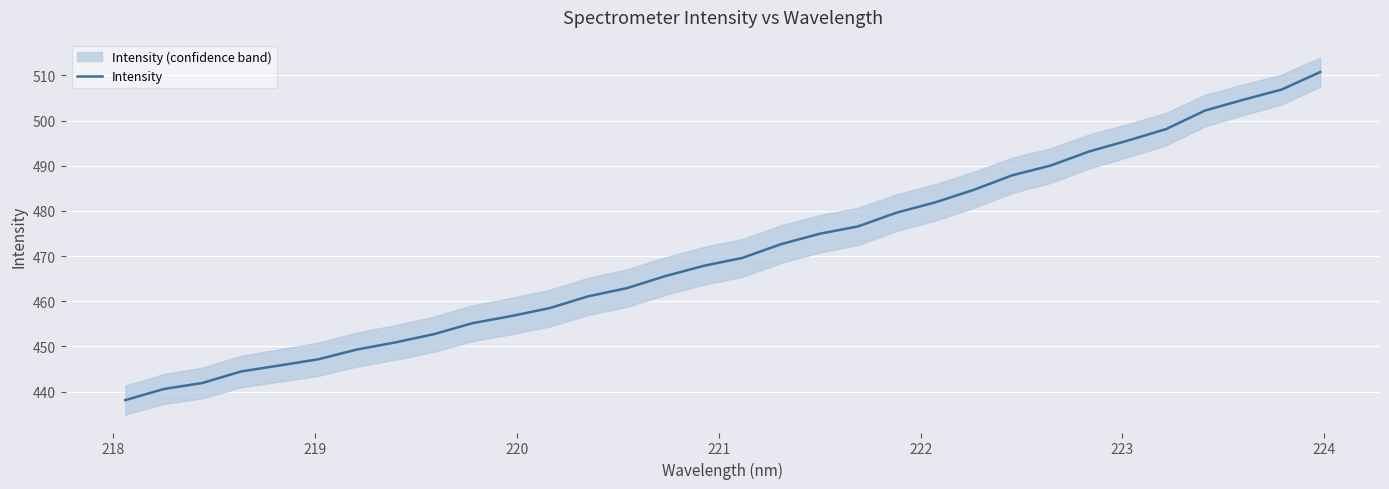

Reading left to right, transcribe all the data shown in this chart.

438.1	440.6	441.9	444.5	445.8	447.2	449.3	450.9	452.7	455.2	456.7	458.5	461.1	462.9	465.6	467.9	469.6	472.6	474.9	476.6	479.6	481.9	484.7	487.9	490.0	493.2	495.6	498.1	502.2	504.6	506.9	510.7